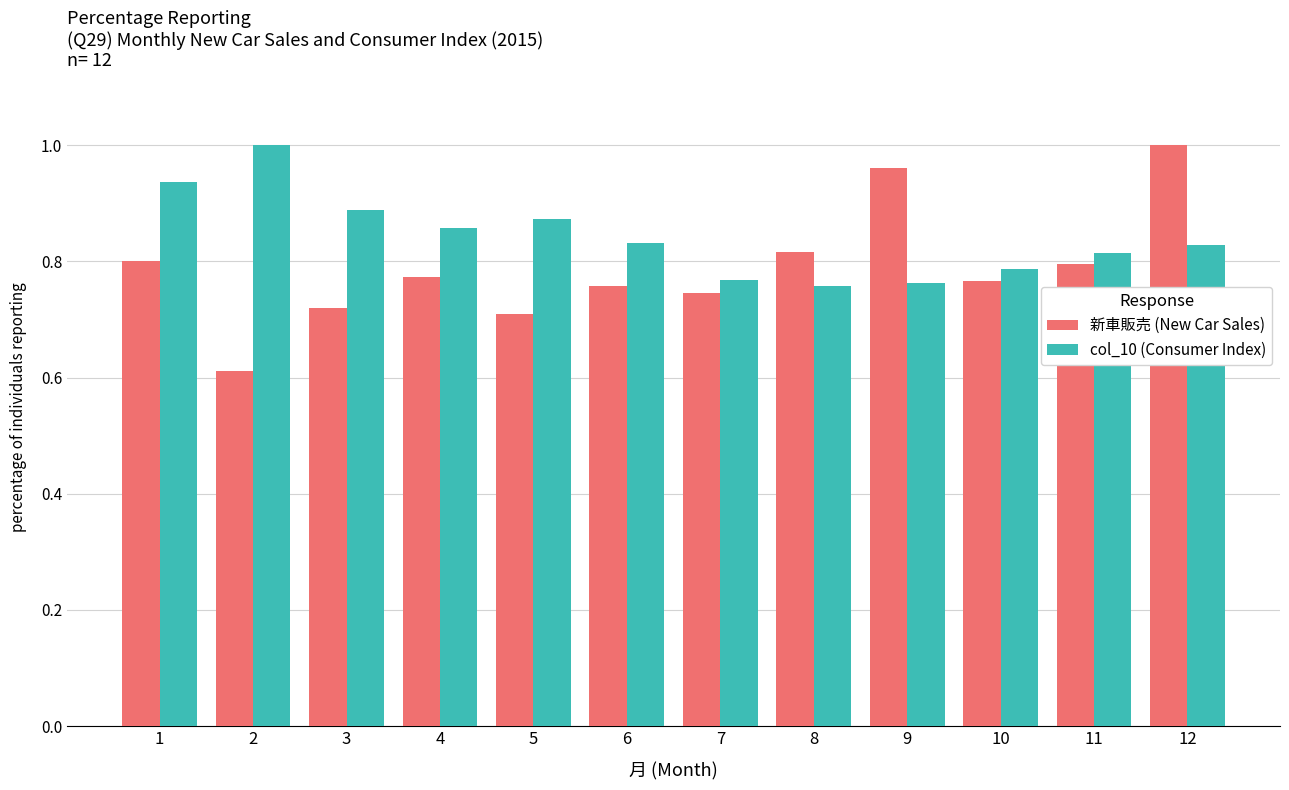

At which category is the sum across all series the highest?

12